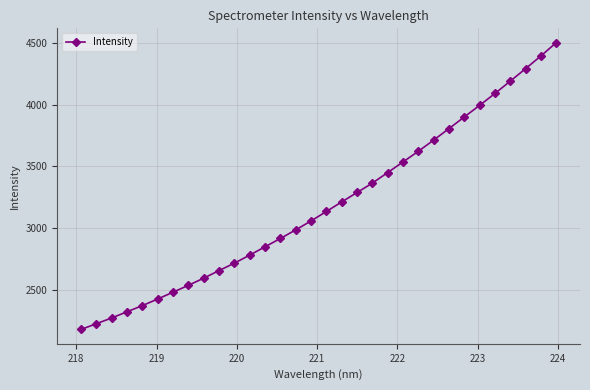

What is the maximum value shown in the chart?

4501.0